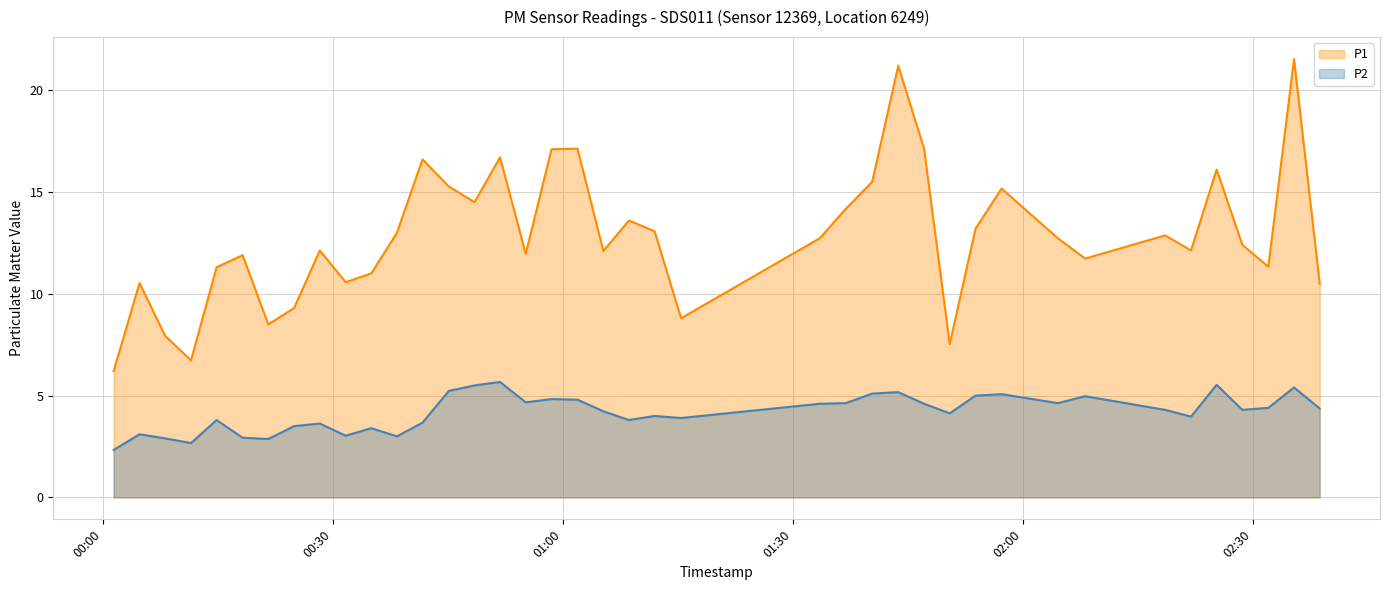

True or false: P2 and P1 cross at least once.

False